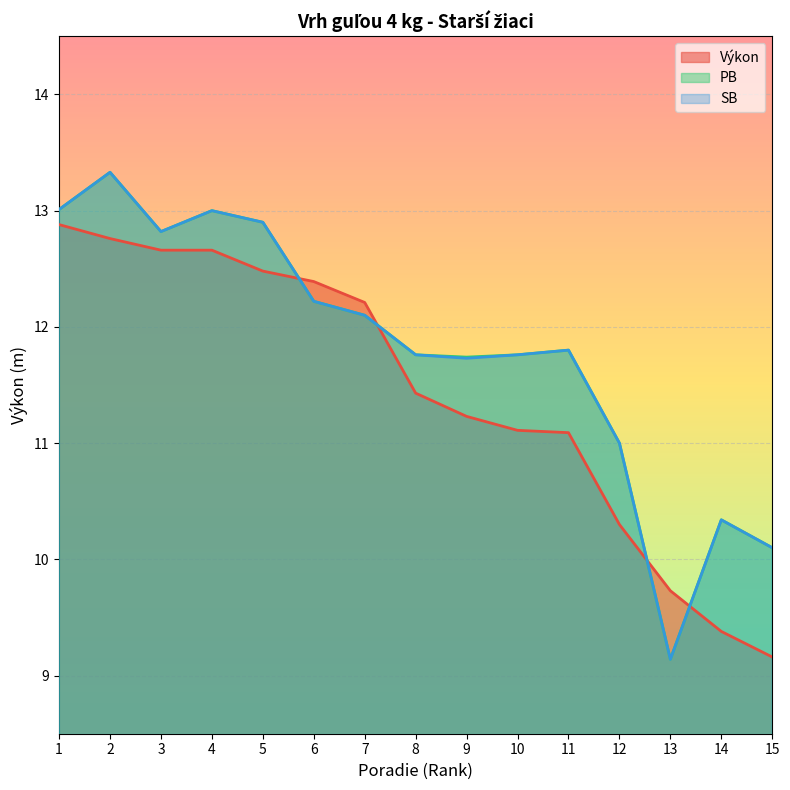

Rank the series at 2 from highest to lowest value.

PB, SB, Výkon